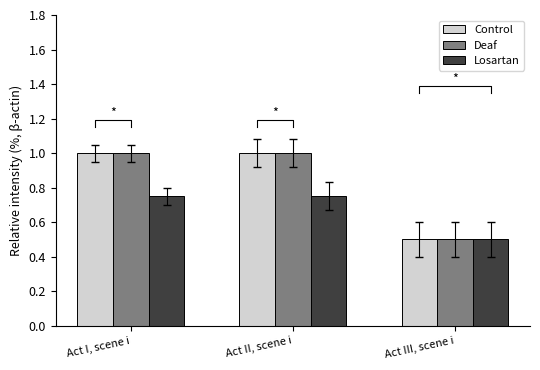

Reading right to left, extract all data points from this chart.

Control: Act III, scene i=0.5	Act II, scene i=1.0	Act I, scene i=1.0
Deaf: Act III, scene i=0.5	Act II, scene i=1.0	Act I, scene i=1.0
Losartan: Act III, scene i=0.5	Act II, scene i=0.8	Act I, scene i=0.8